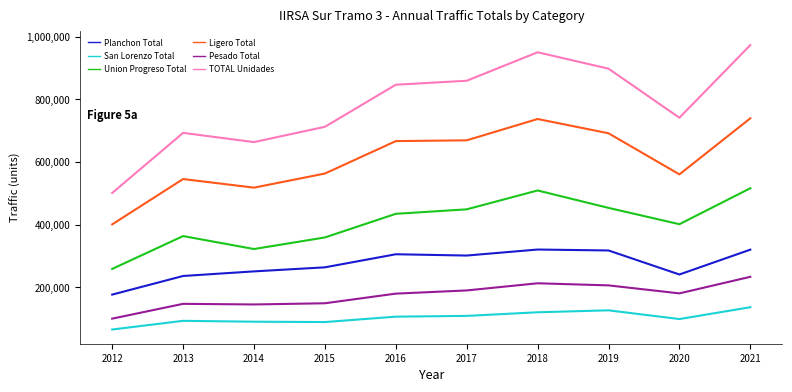

True or false: TOTAL Unidades and Pesado Total intersect in this chart.

False